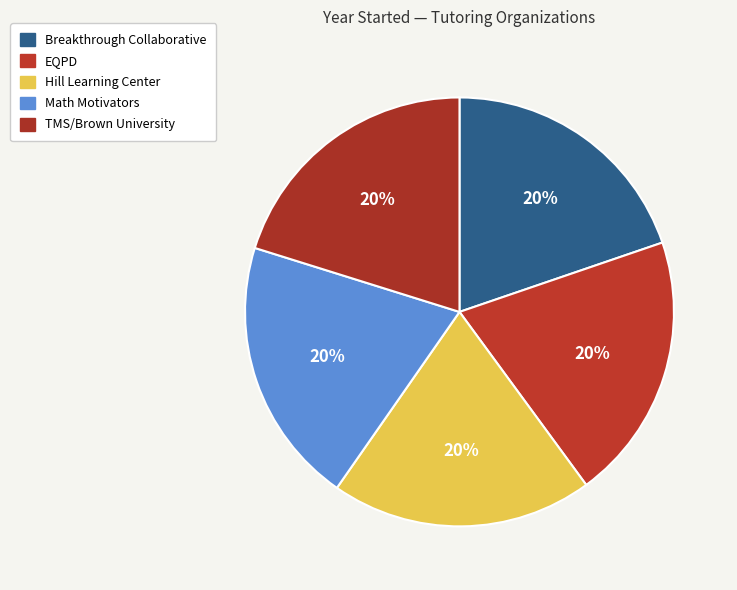

What is the largest slice in the pie chart?

EQPD